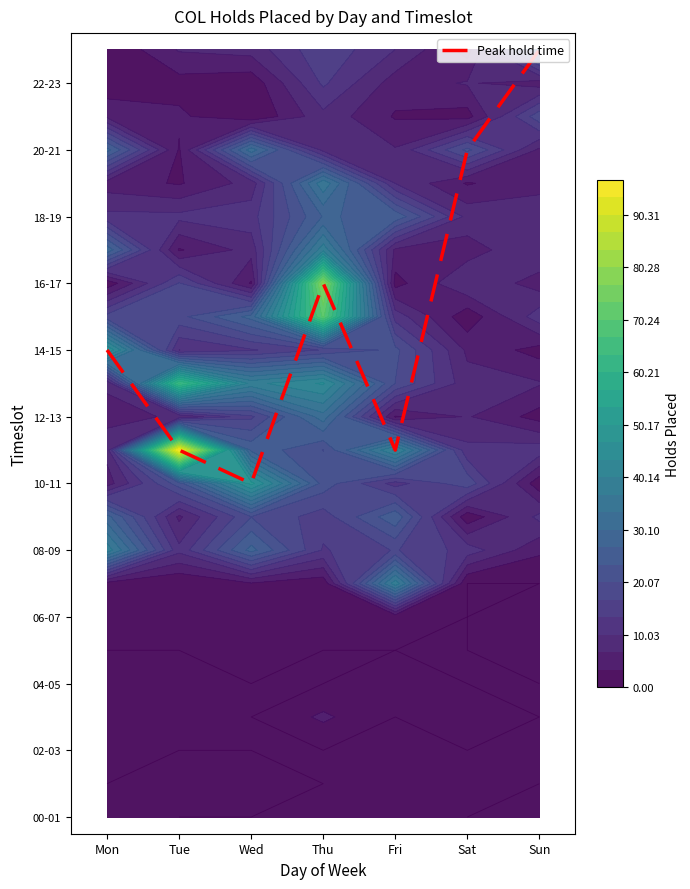

The chart shows a value of 7 at Wed. True or false?

False